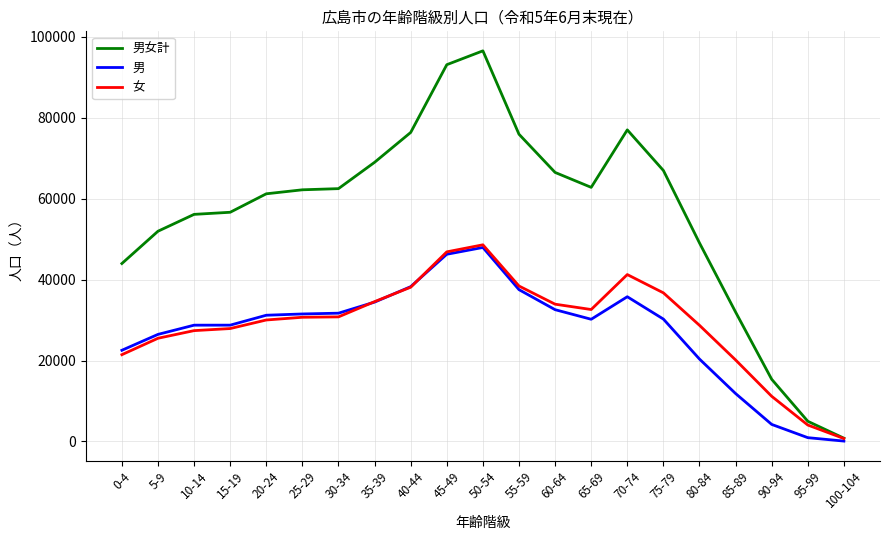

What is the difference between the highest and lowest values at 80-84?

28706